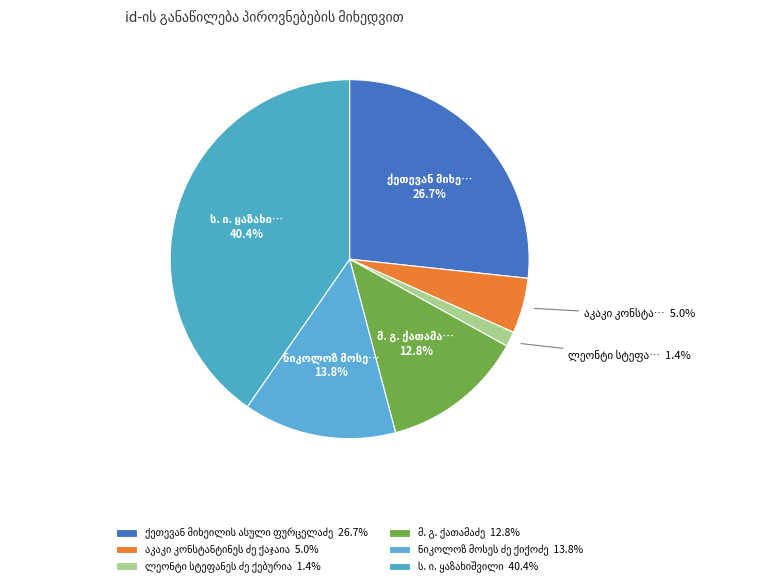

What percentage is NOT represented by ნიკოლოზ მოსეს ძე ქიქოძე?

86.2%